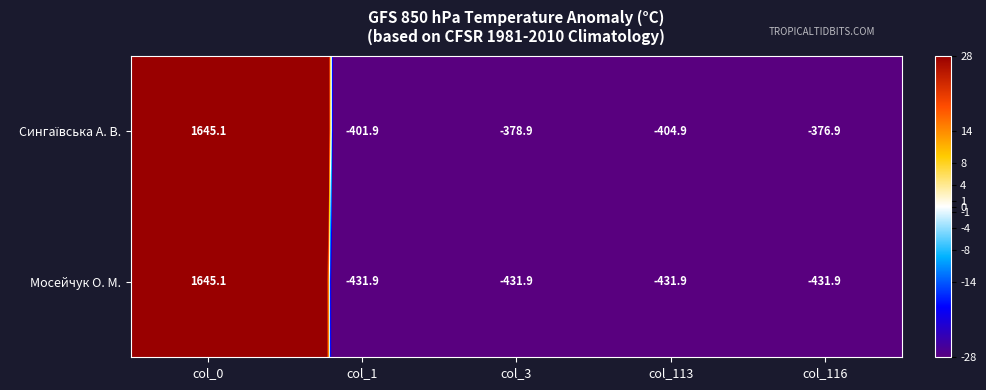

Where does the Мосейчук О. М. series first go above -431?

col_0